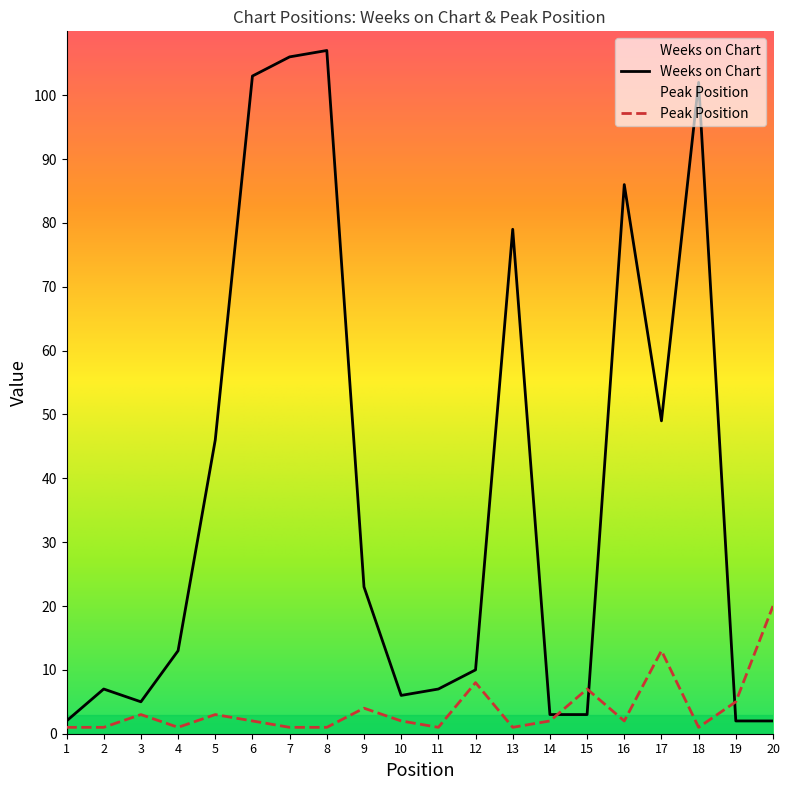

Where is the first local maximum for Peak Position?

3